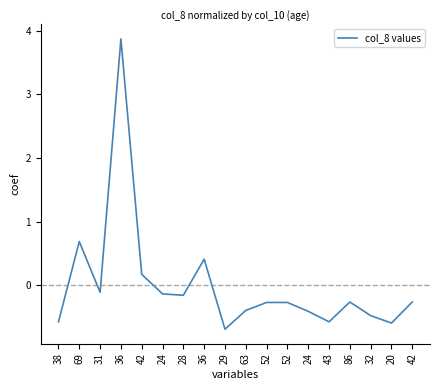

What is the difference between the maximum and minimum values?

4.6